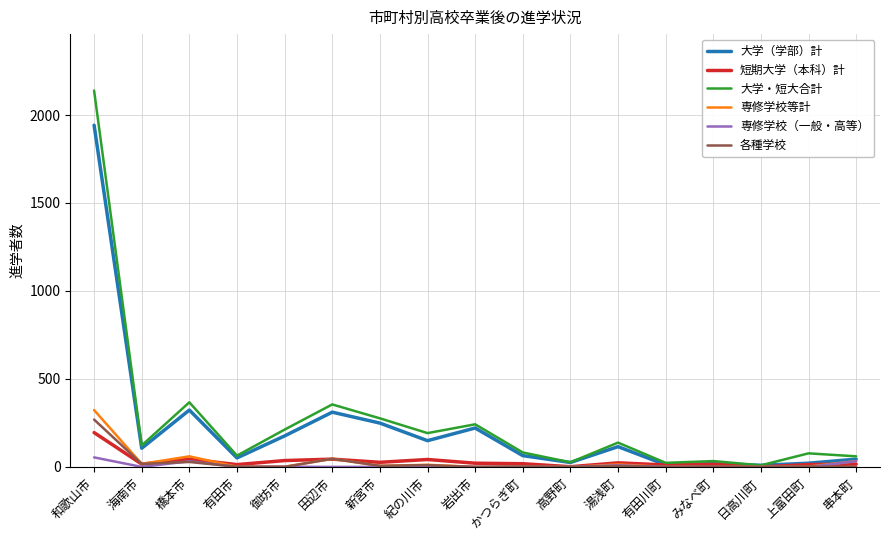

What value does the 大学（学部）計 series have at 新宮市, to the nearest 50?

250